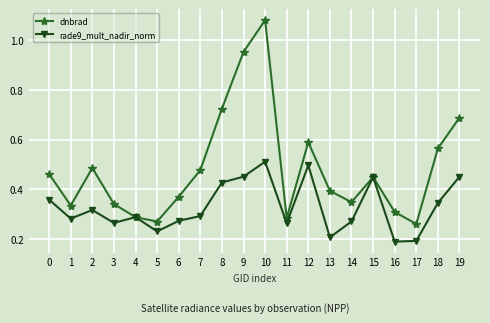

Where is the first local maximum for rade9_mult_nadir_norm?

2